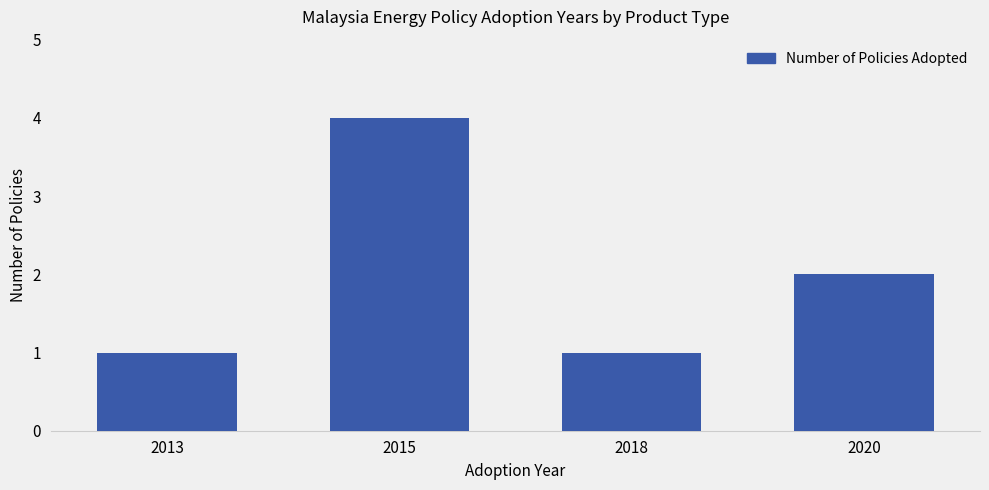

Which has a higher value, 2018 or 2015?

2015